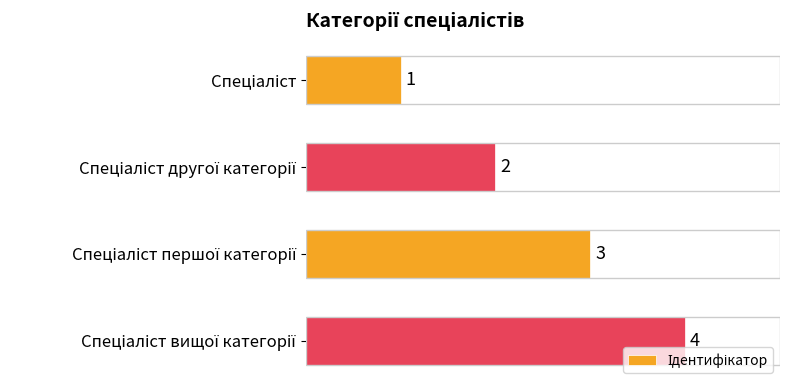

What is the sum of all values?

10